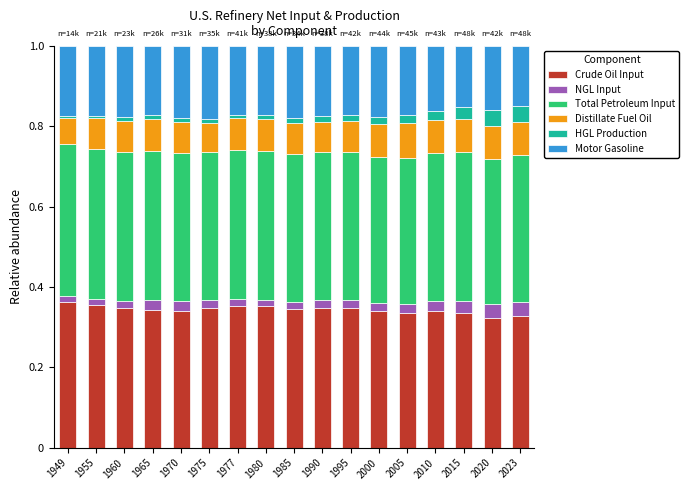

True or false: Crude Oil Input has a value of 0.2 at 2000.

False